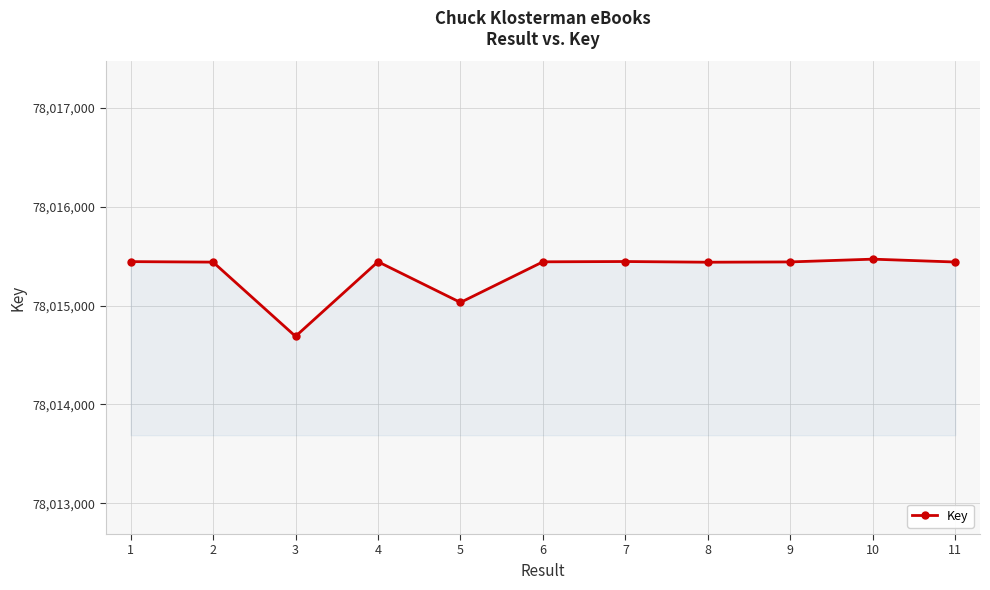

What is the change in value from 1 to 6?

-2